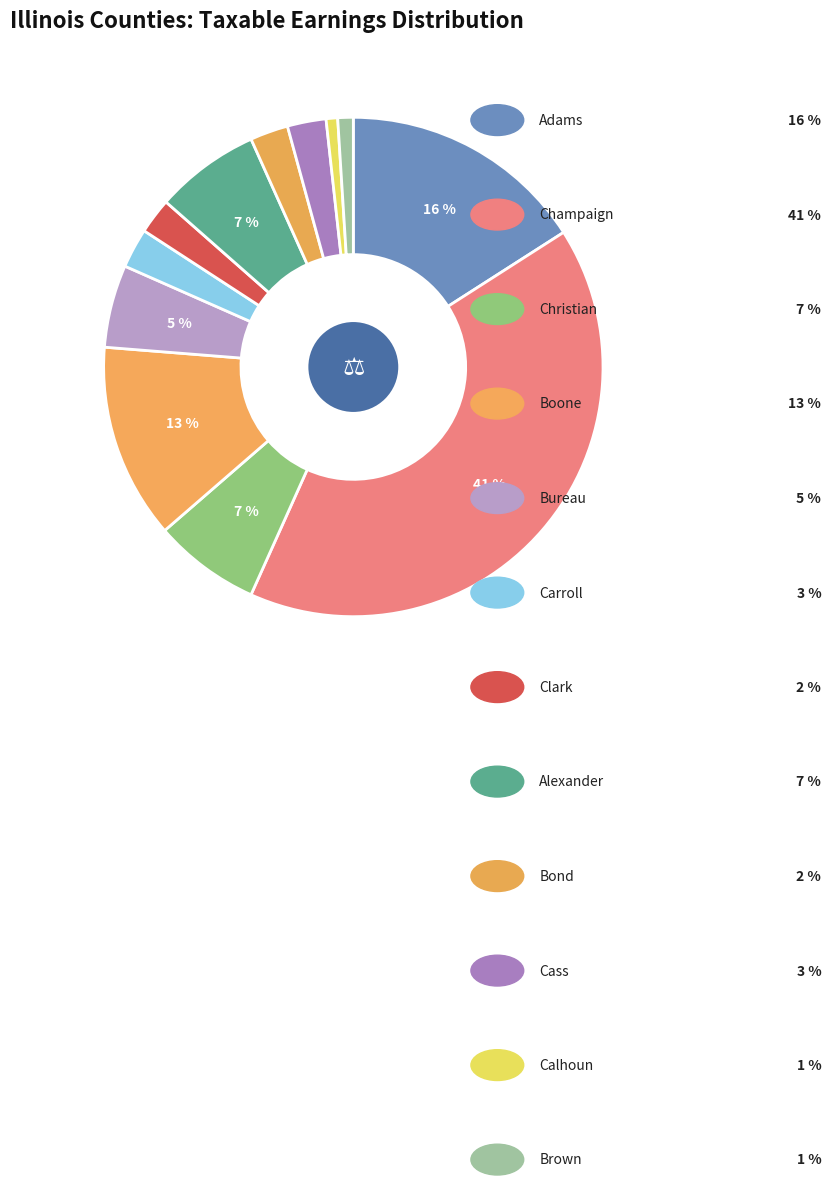

How many segments does this pie chart have?

12